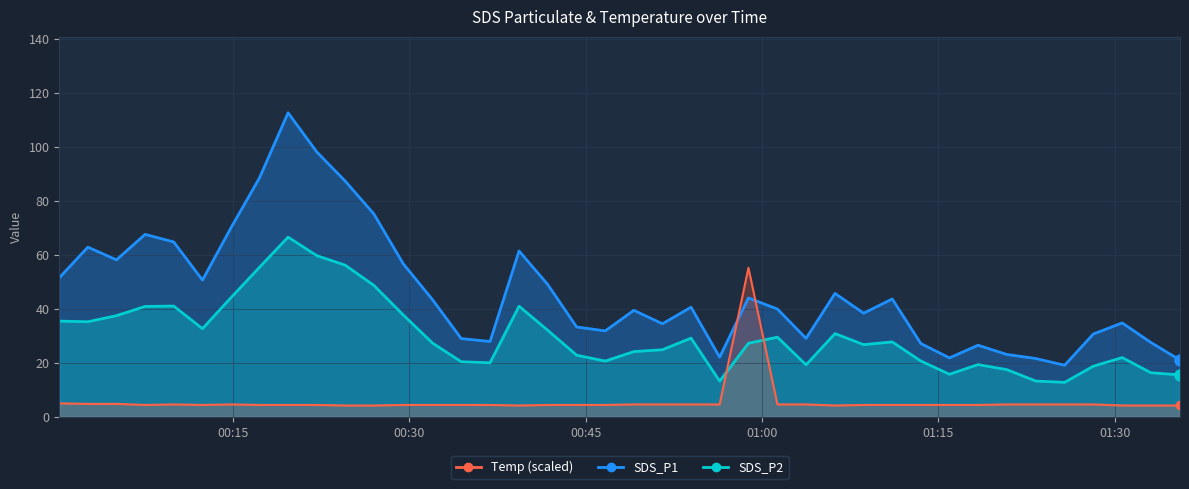

Which series has the largest total across all categories?

SDS_P1